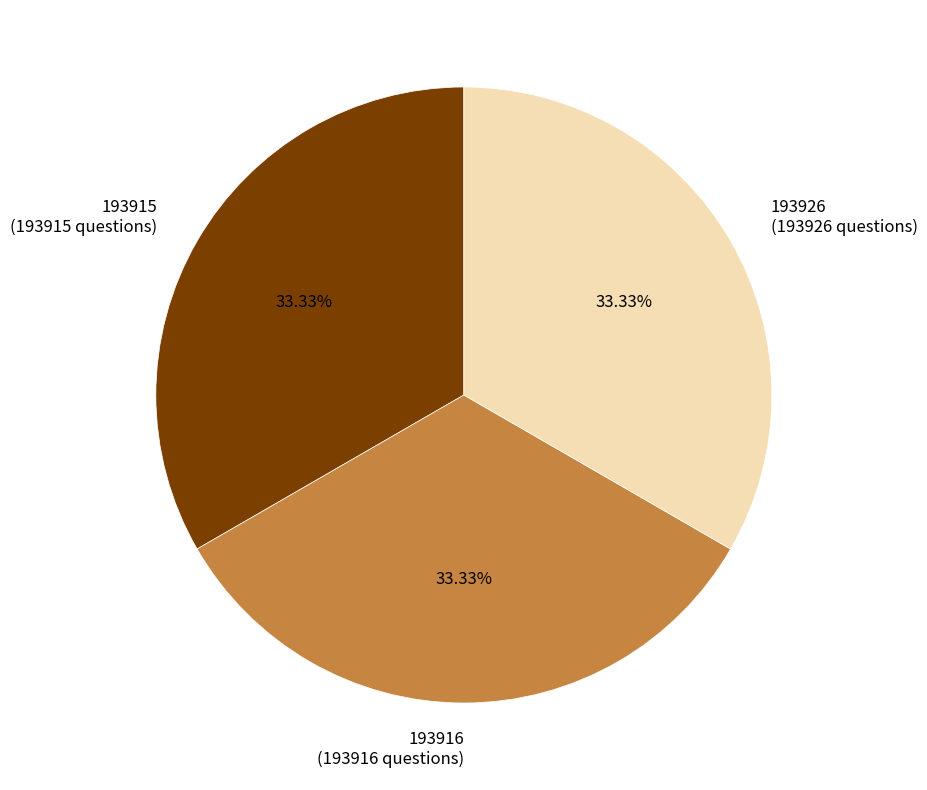

Approximately how many times larger is the value at 193926 (193926 questions) compared to 193915 (193915 questions)?

1.0